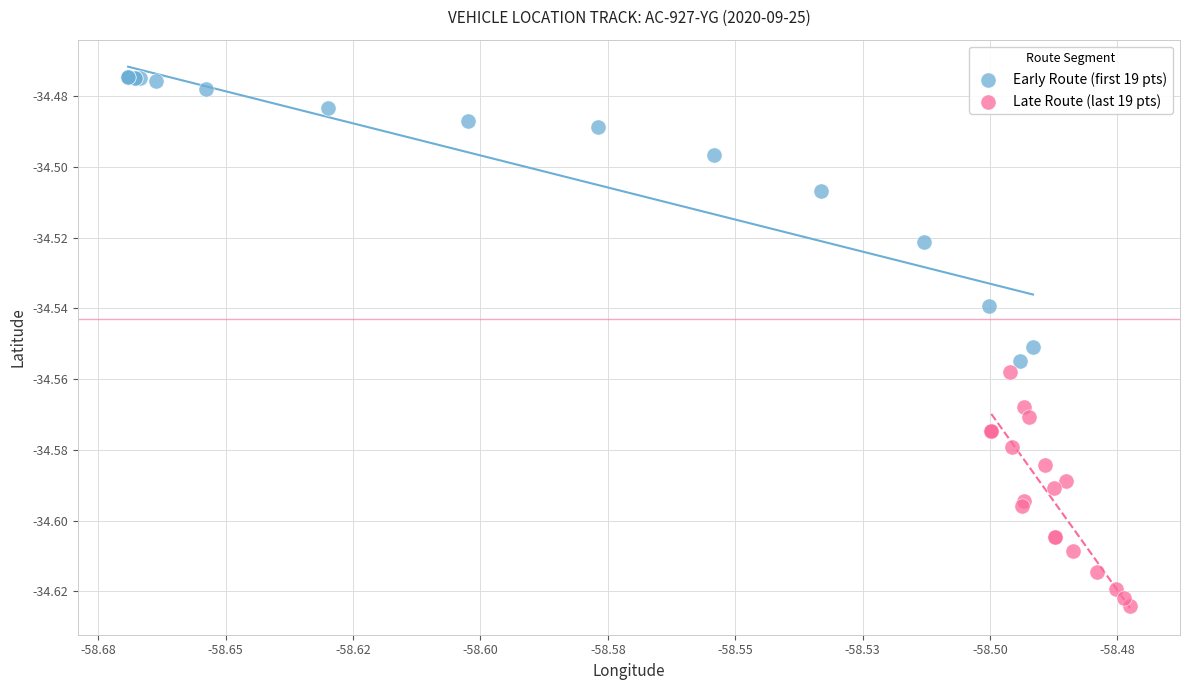

Which series has the largest Y range (max minus min)?

Early Route (first 19 pts)